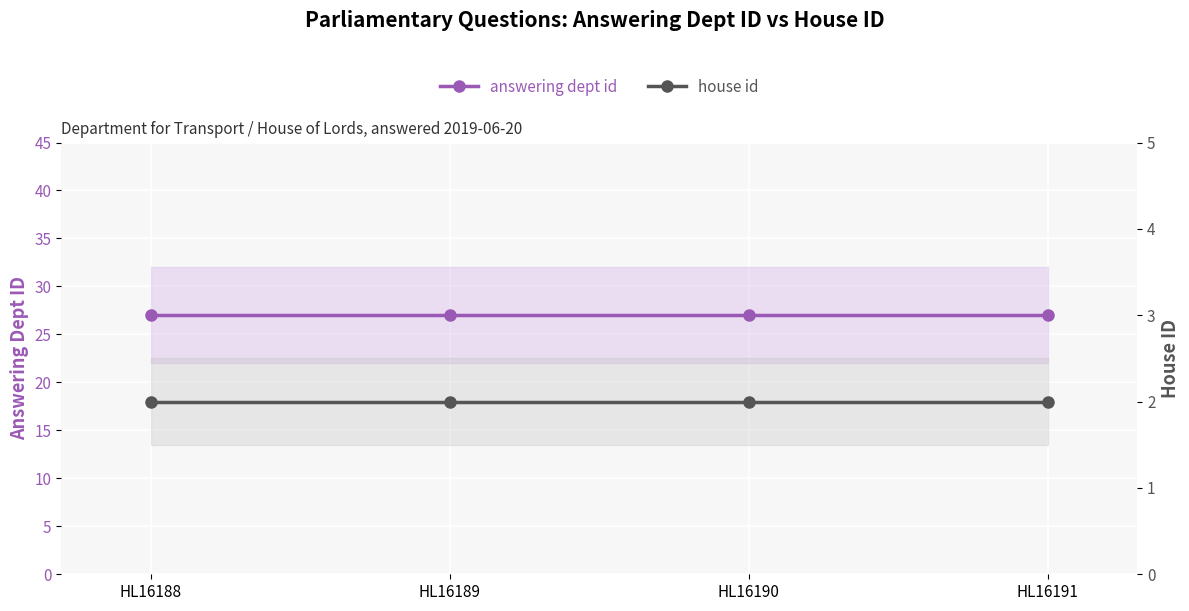

What is the average value of the house id series?

2